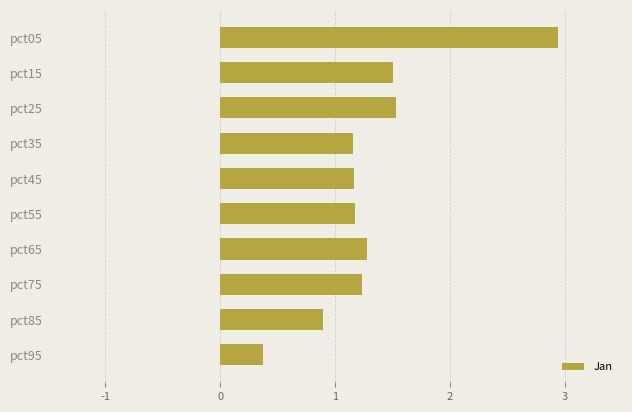

How many bars are there in total?

10